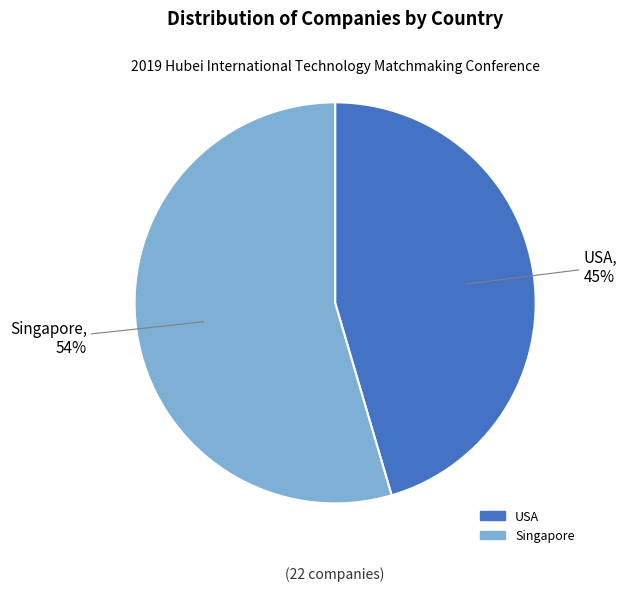

Which category has the biggest portion of the pie?

Singapore